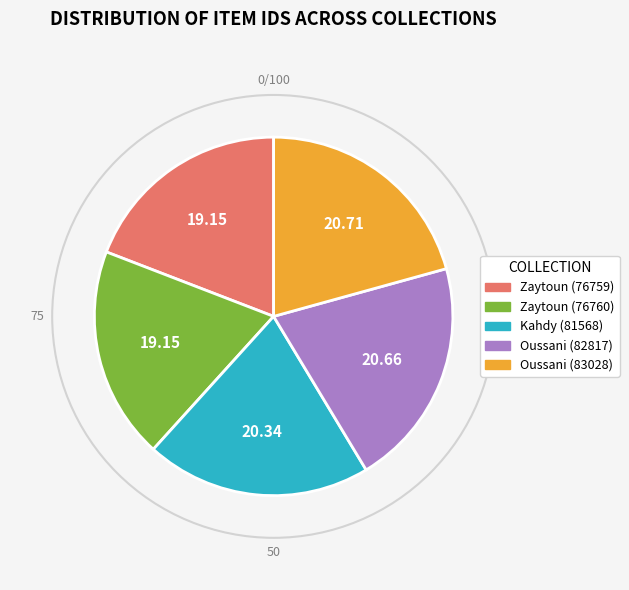

Does any single category account for the majority?

No